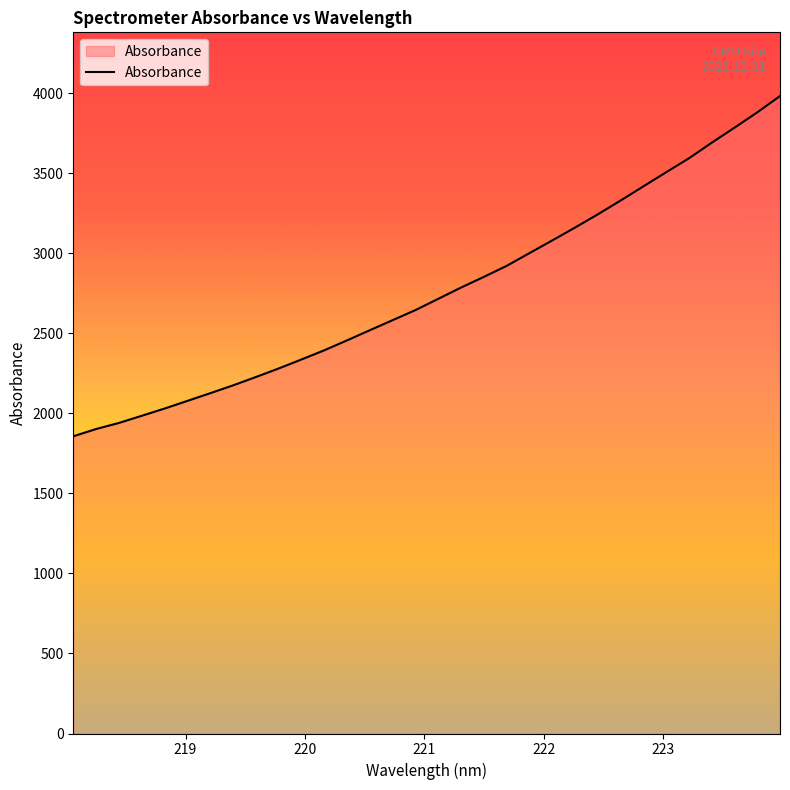

What is the maximum value shown in the chart?

3983.5